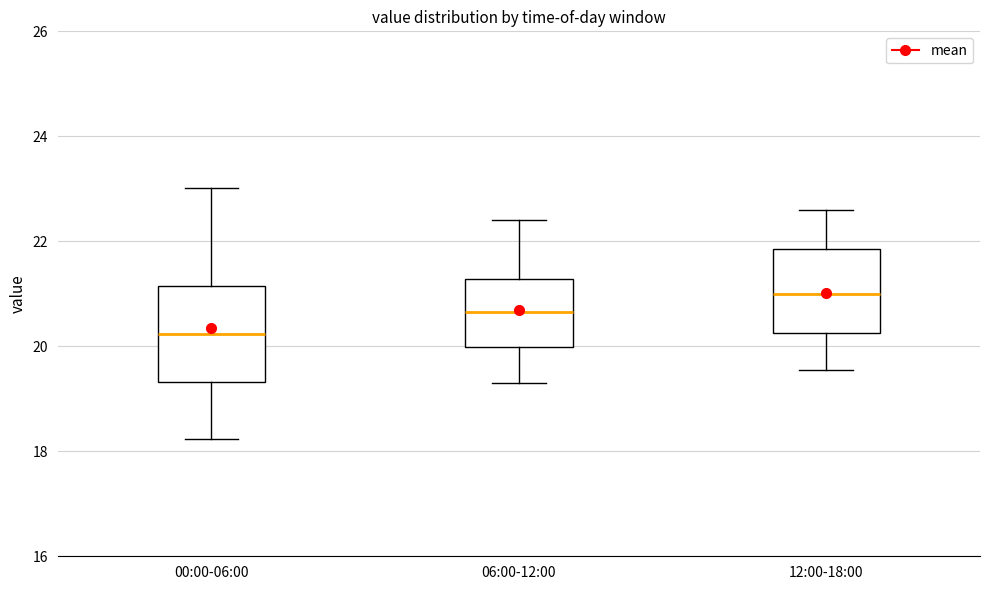

Reading left to right, read every box against the y-axis: the position of its median line, the range the box covers, and the ends of its whiskers. The values are not printed on the chart, so give them approximately, as read against the axis.

00:00-06:00: median 20.2, box 19.4 to 21.2, whiskers 18.2 to 23.0
06:00-12:00: median 20.6, box 20.0 to 21.2, whiskers 19.4 to 22.4
12:00-18:00: median 21.0, box 20.2 to 21.8, whiskers 19.6 to 22.6